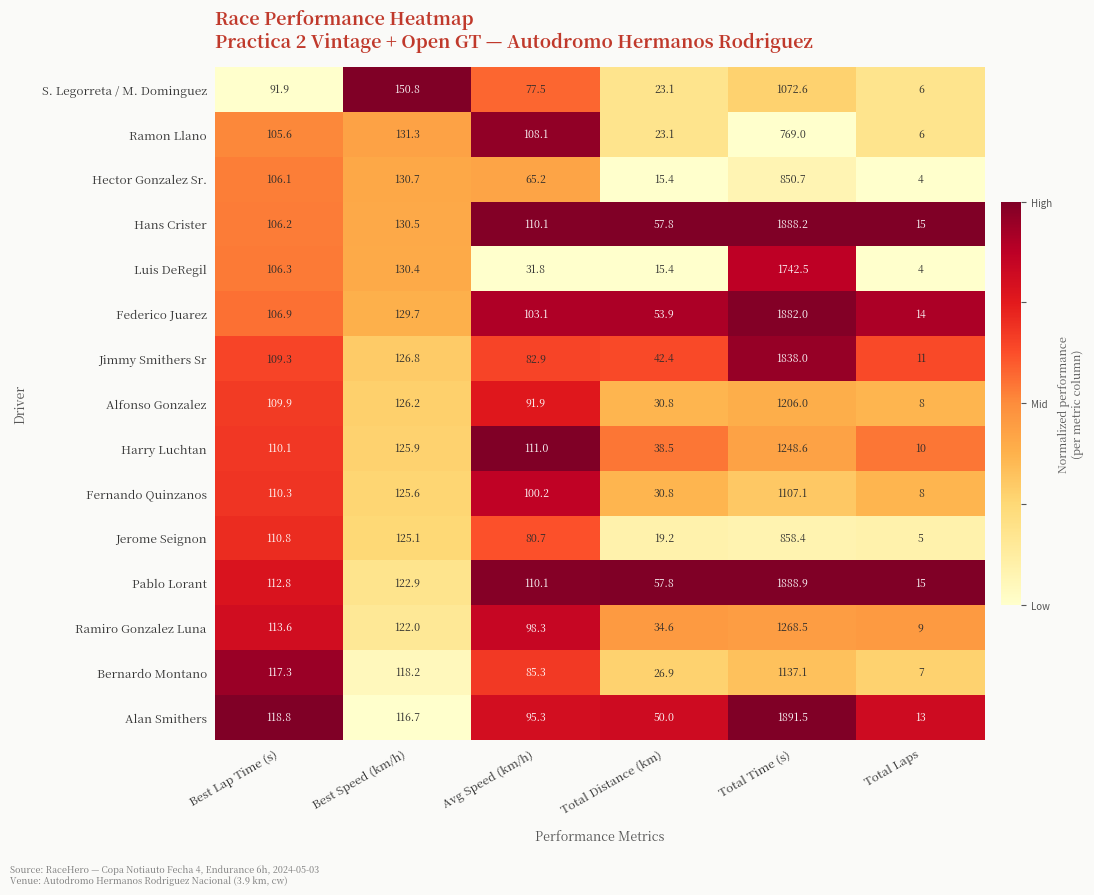

What is the difference between the Jimmy Smithers Sr values at Total Laps and Total Time (s)?

1827.0